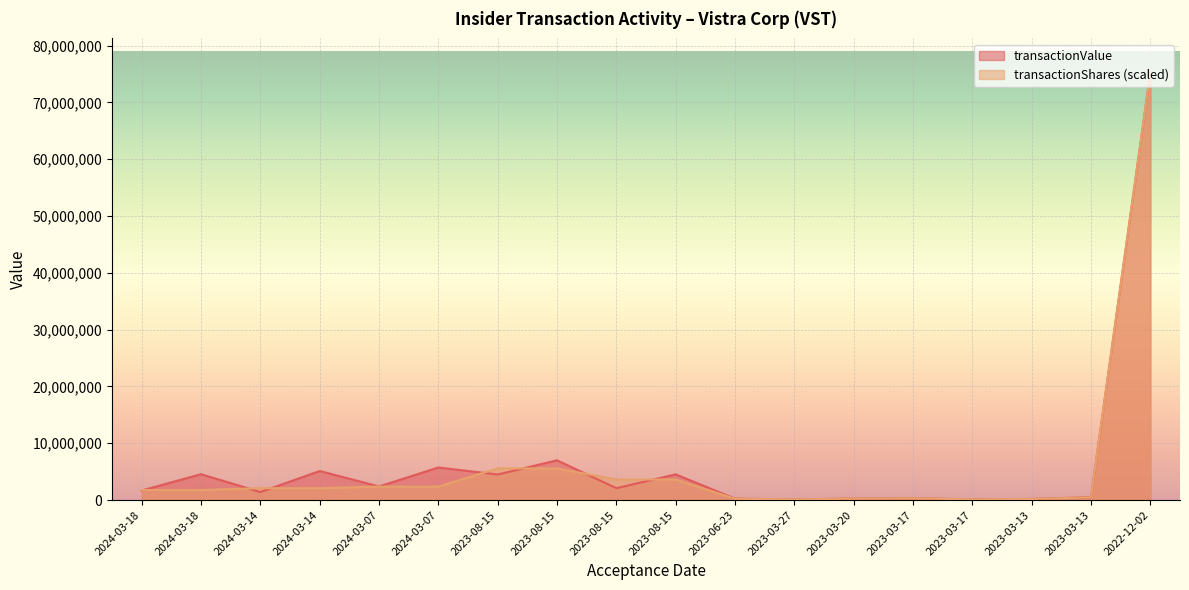

Which series has the largest total across all categories?

transactionValue